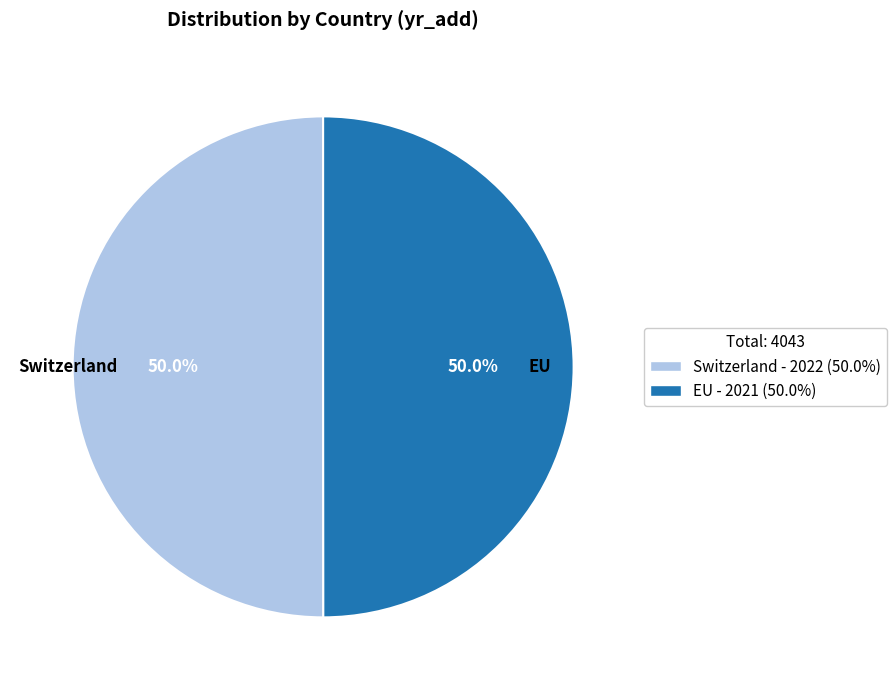

How many slices are in this pie chart?

2